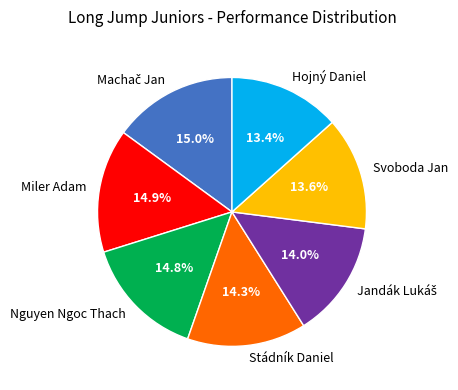

What percentage do Miler Adam and Stádník Daniel together represent?

29.2%